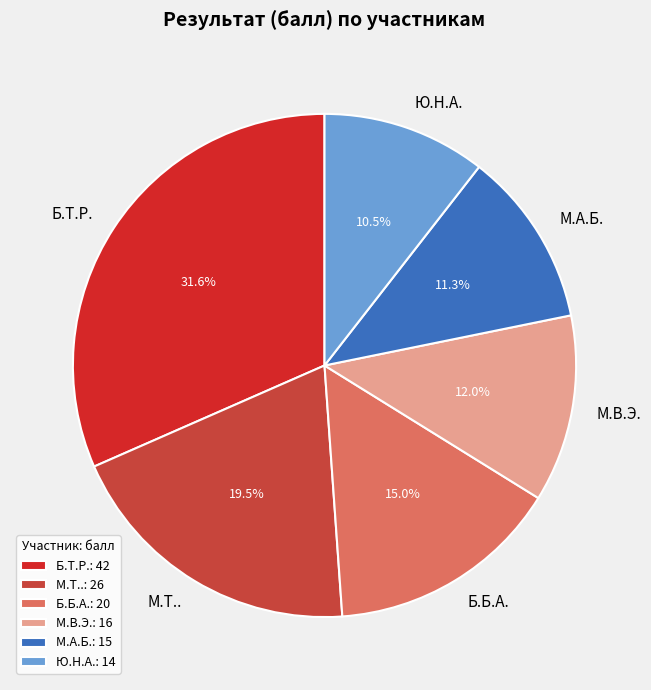

True or false: М.В.Э. accounts for 12% of the total.

True